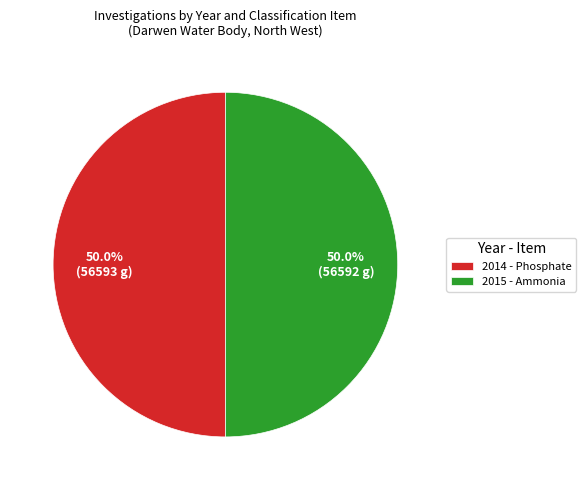

How many slices are in this pie chart?

2